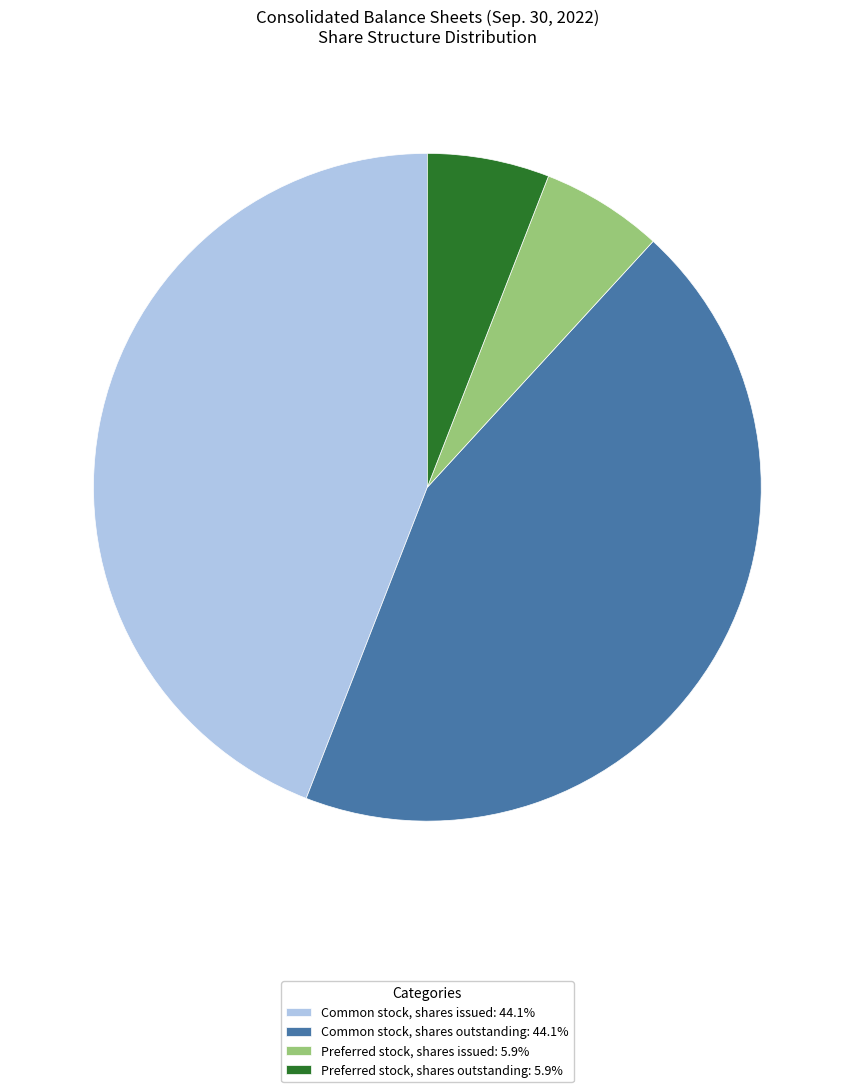

Does Preferred stock, shares issued: 5.9% represent more than half of the total?

No